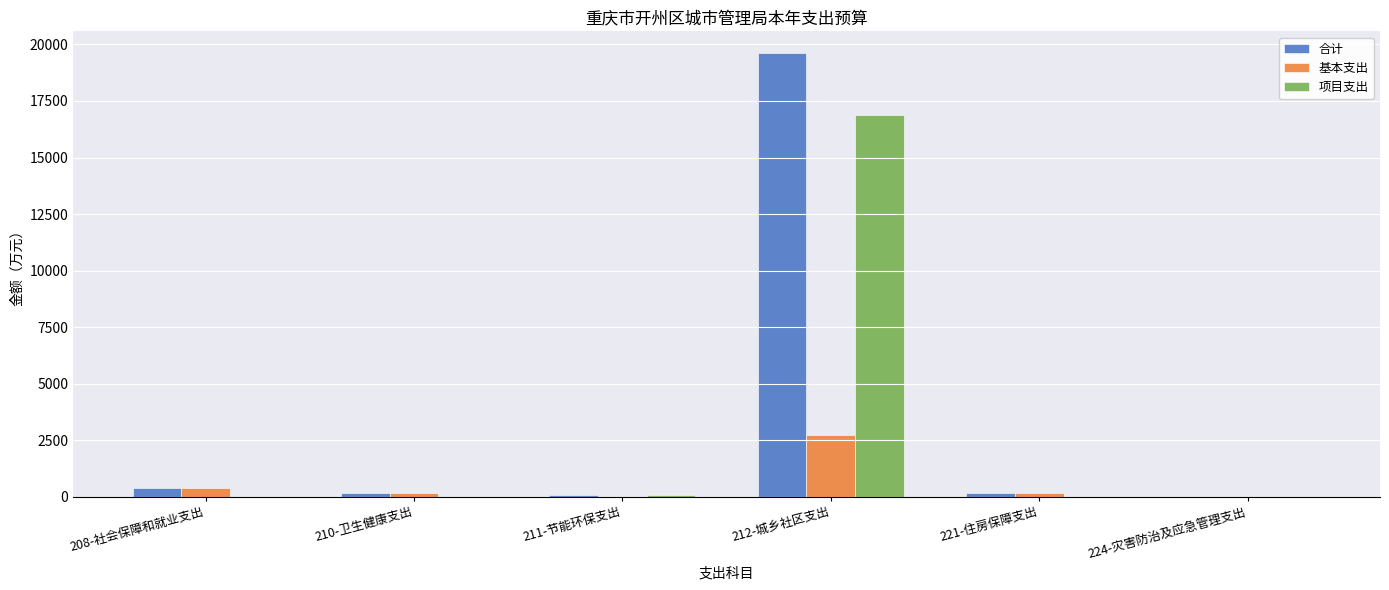

Is it true that 项目支出 equals 0.0 at 210-卫生健康支出?

True